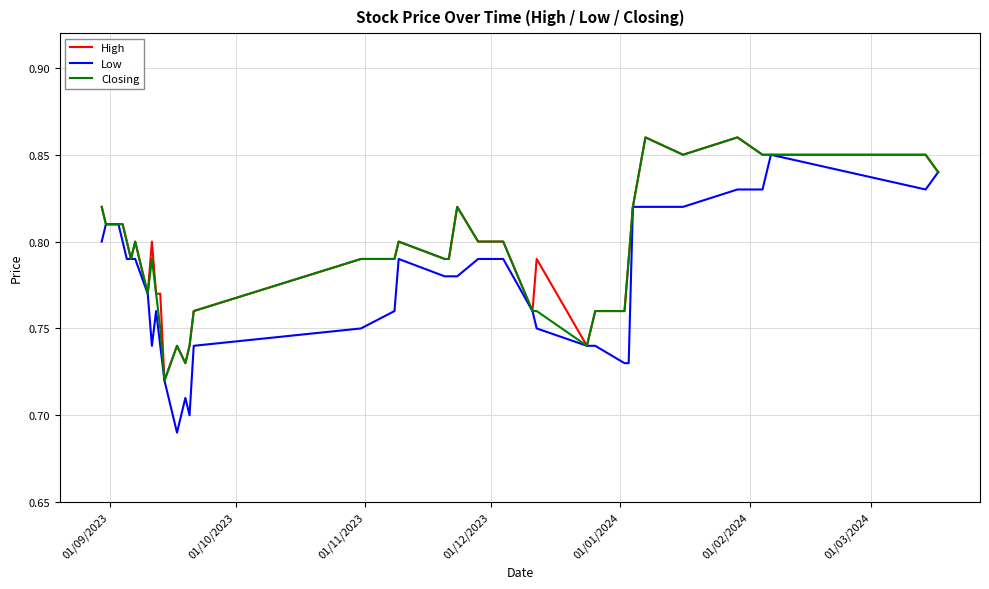

Does the chart display data point markers on the line(s)?

No